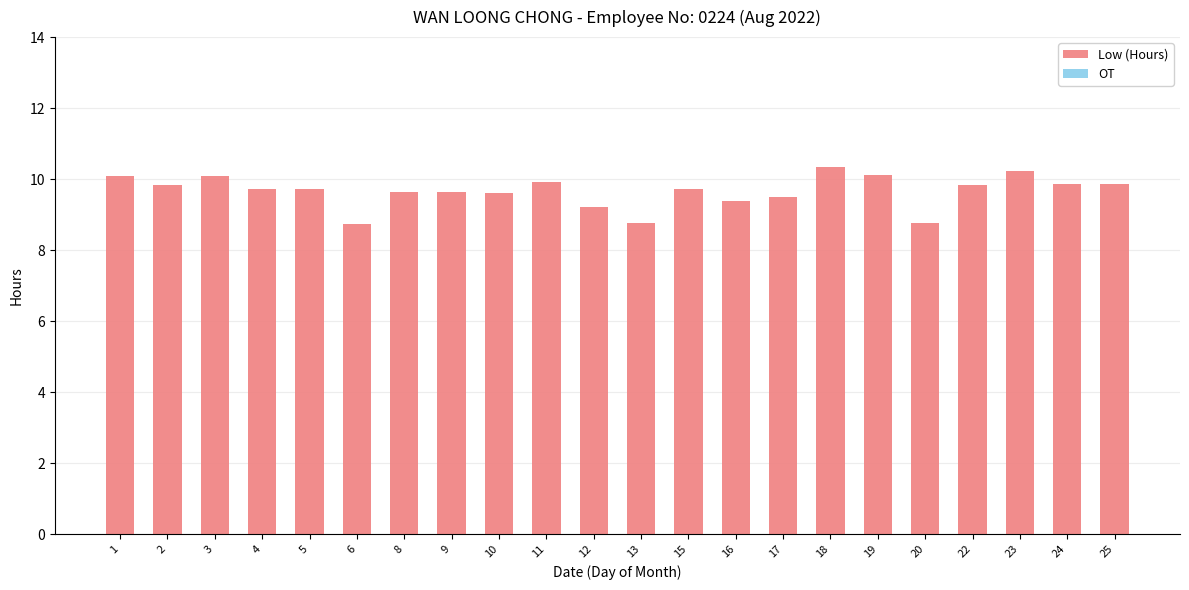

What is the difference between the second highest and minimum values?

1.5